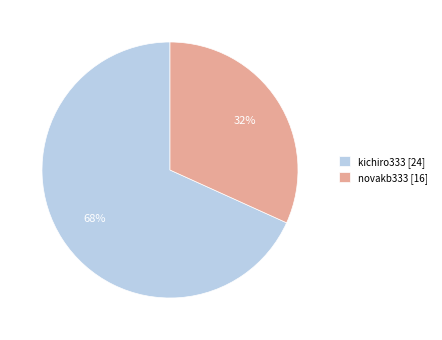

To the nearest percent, what percentage of the pie is novakb333 [16]?

32%